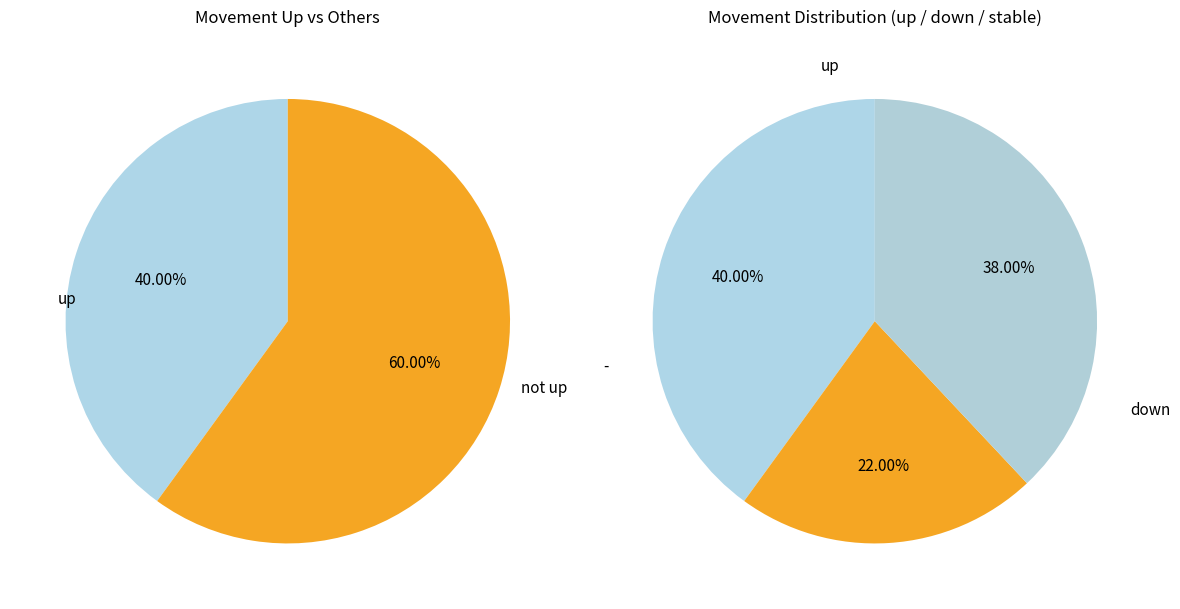

How many slices are in this pie chart?

3